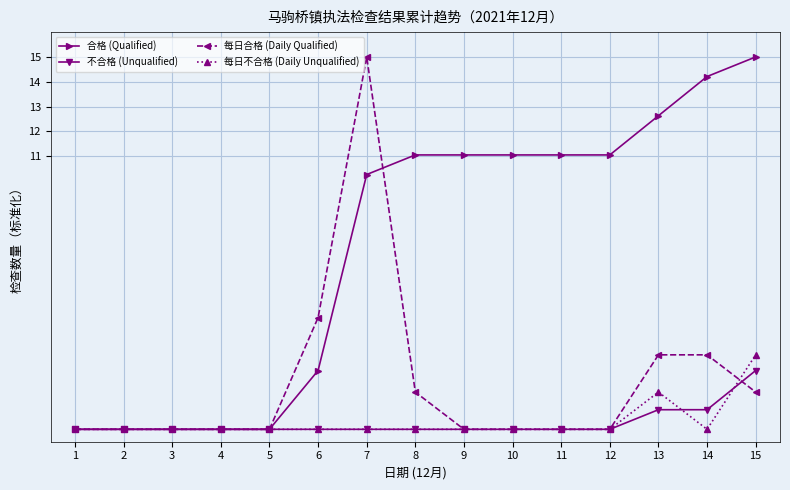

How many lines are shown in the chart?

4